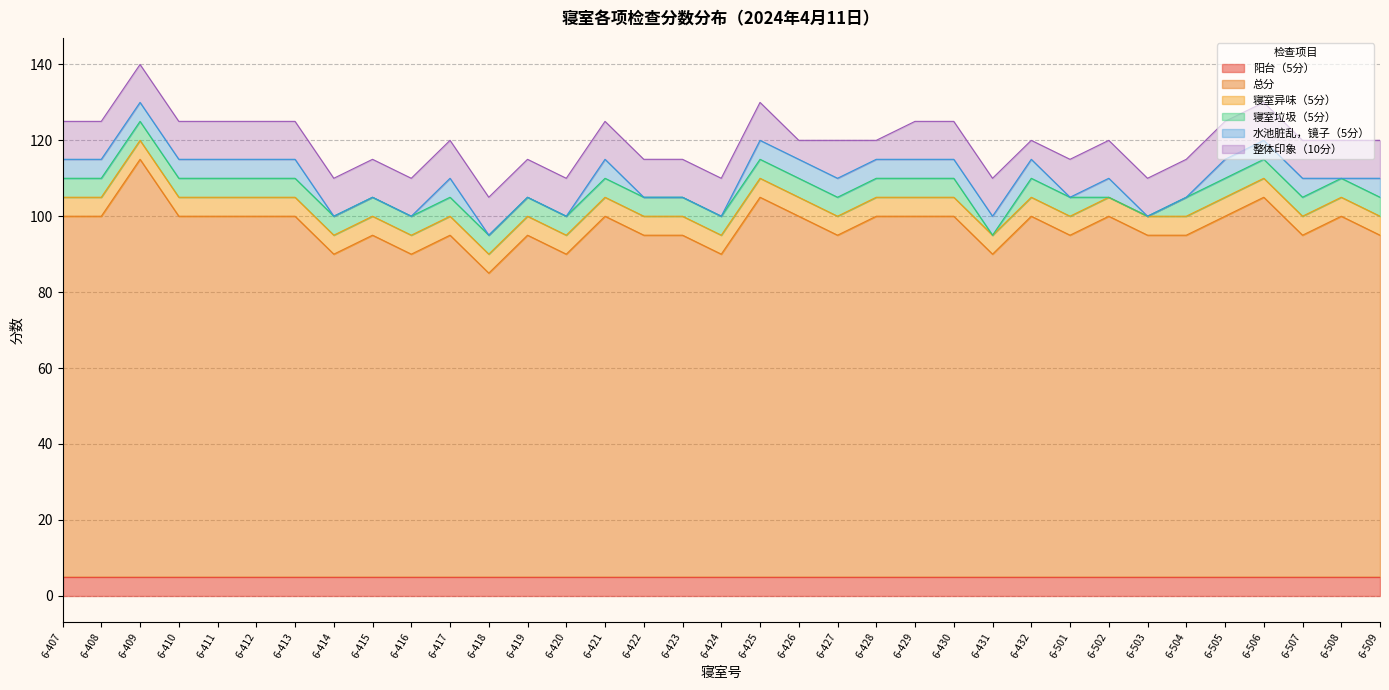

What is the difference between the highest and lowest values at 6-430?

90